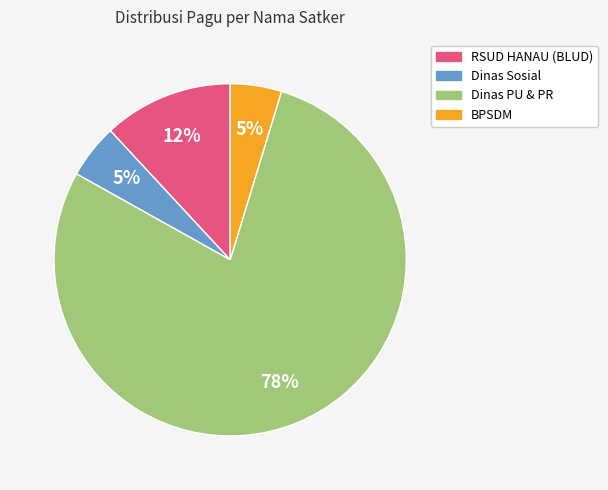

Which category has the biggest portion of the pie?

Dinas Pekerjaan Umum dan Penataan Ruang